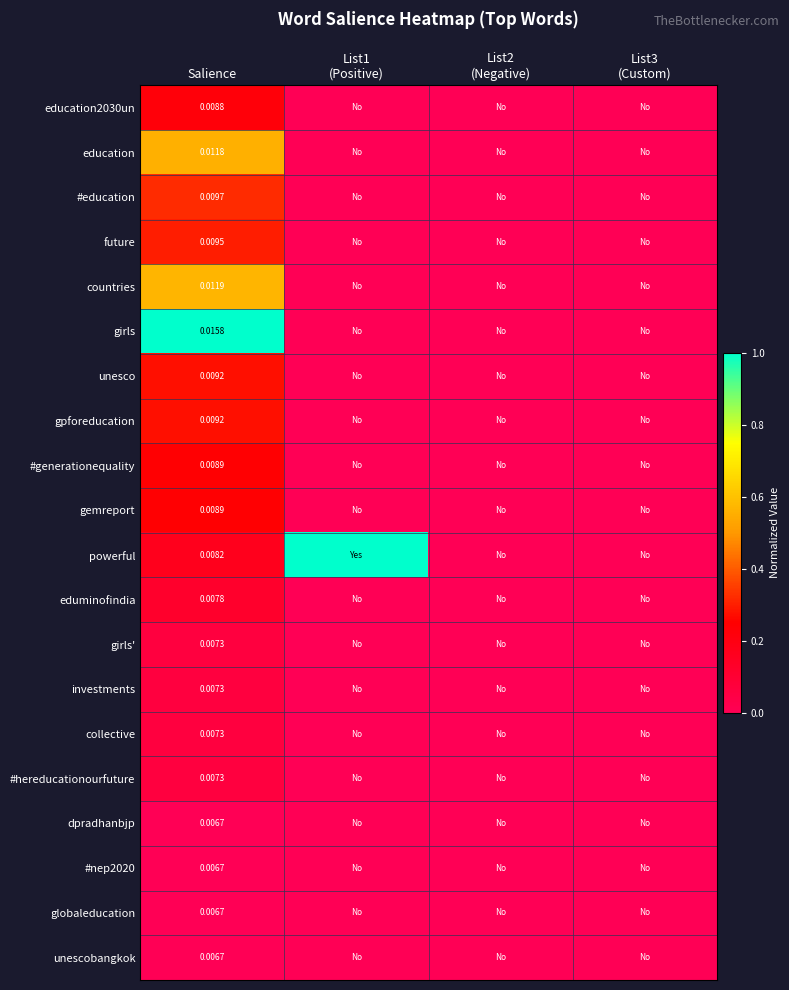

Is the value of #education at Salience greater than the value of eduminofindia at Salience?

Yes